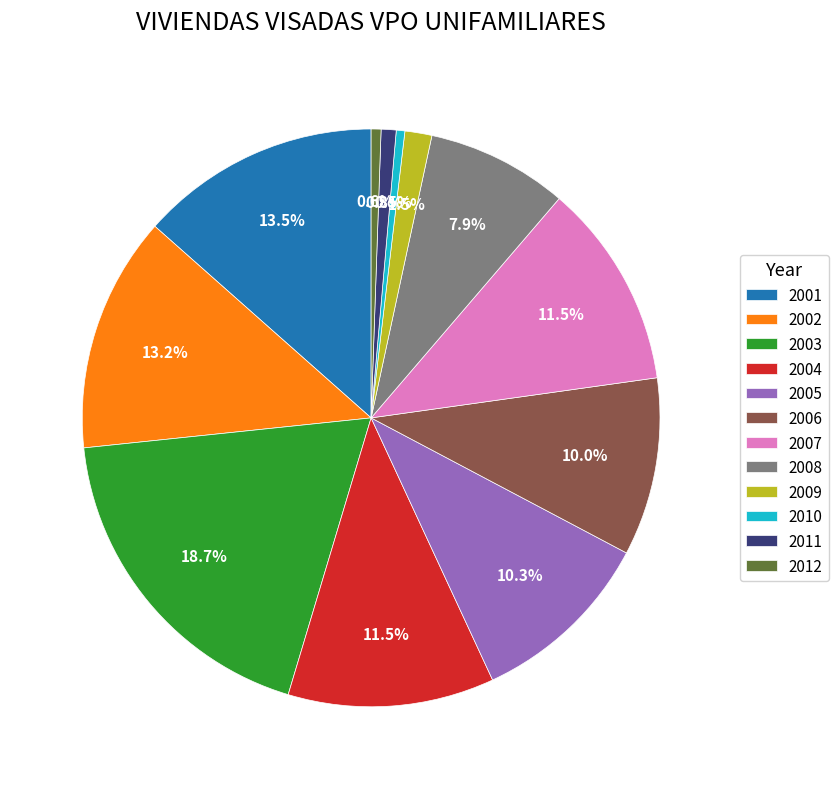

What percentage is the 2003 slice, to the nearest percent?

19%